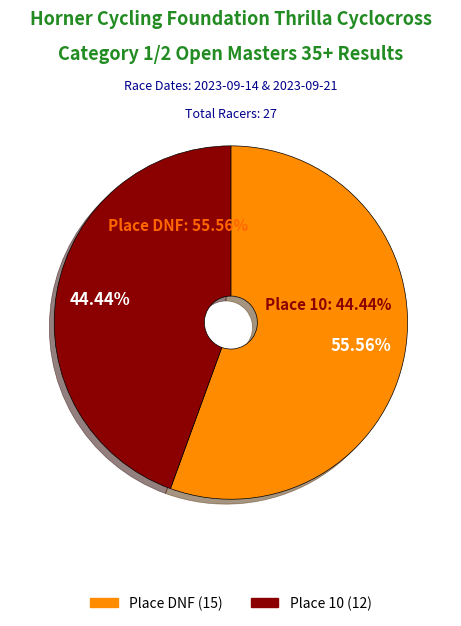

Which slice represents more than half of the pie?

DNF